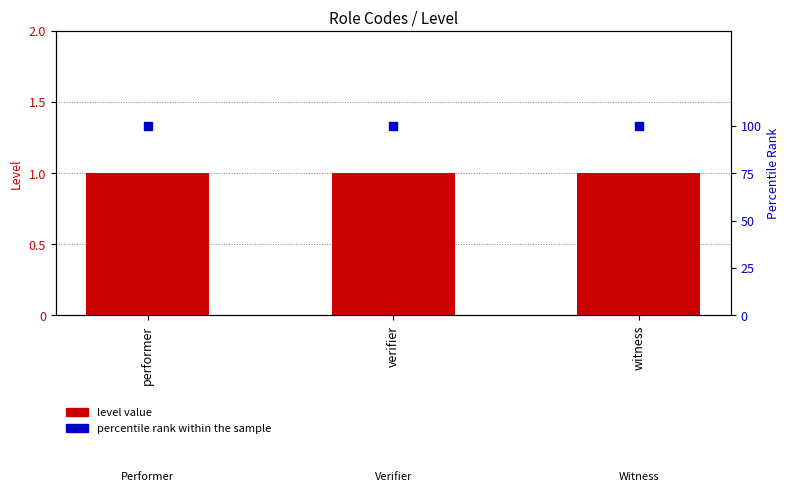

Is the value of level value at witness greater than the value of percentile rank within the sample at performer?

No